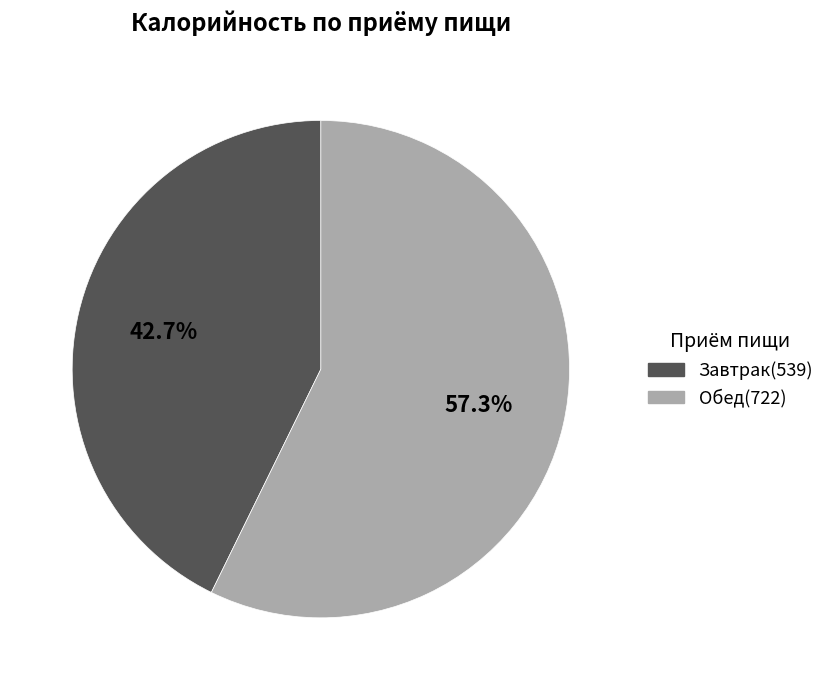

Is there any slice that represents more than half of the pie?

Yes